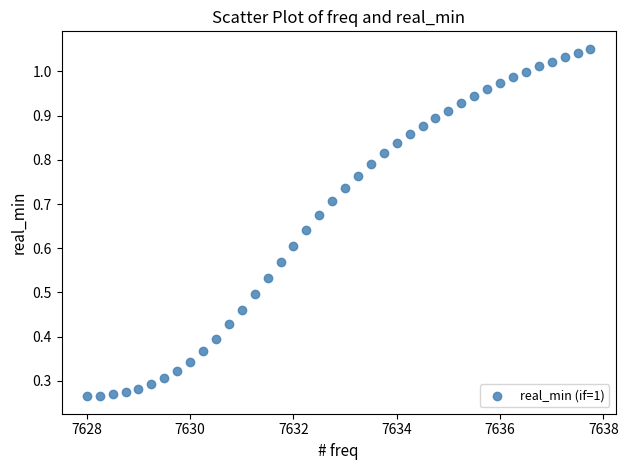

What is the range of X values (max minus min)?

9.8